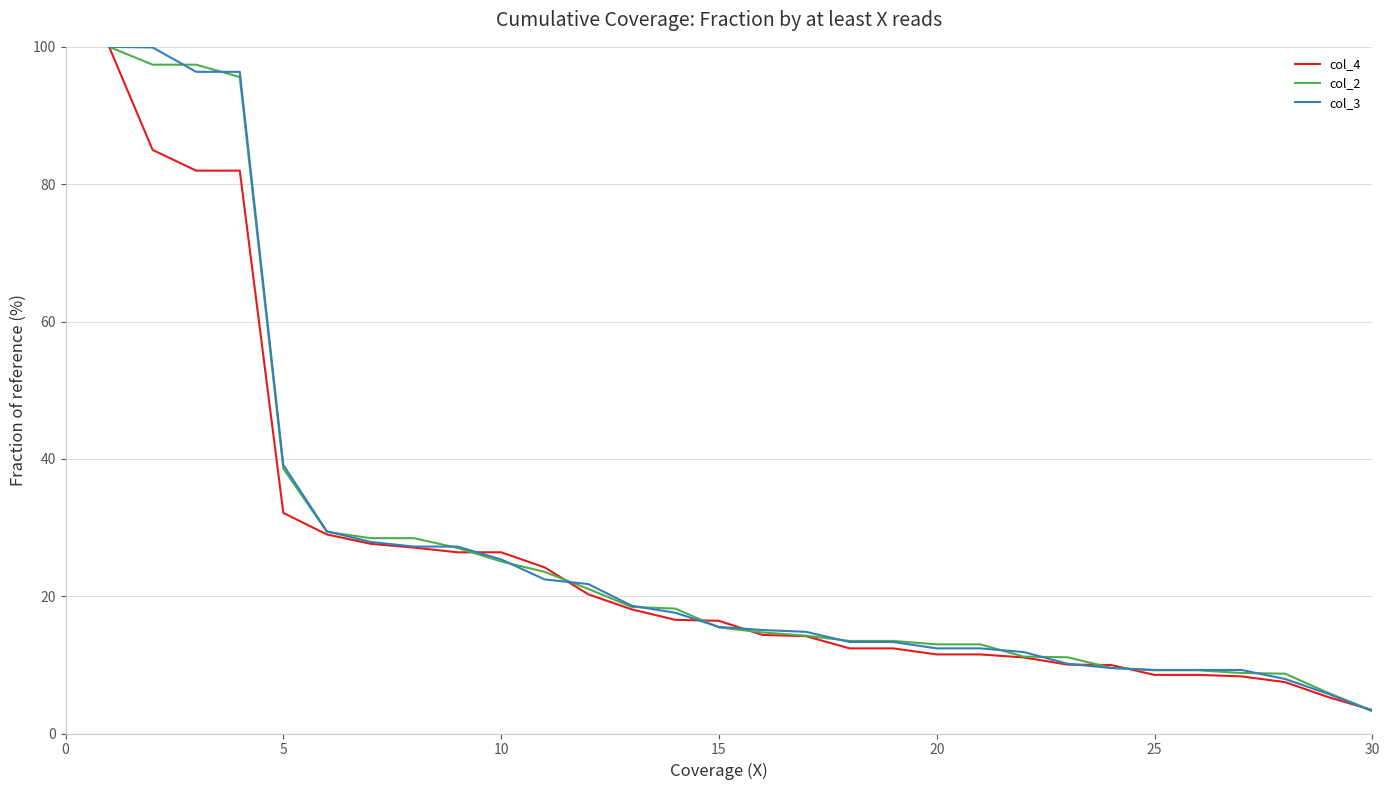

What is the maximum value for col_4?

100.0